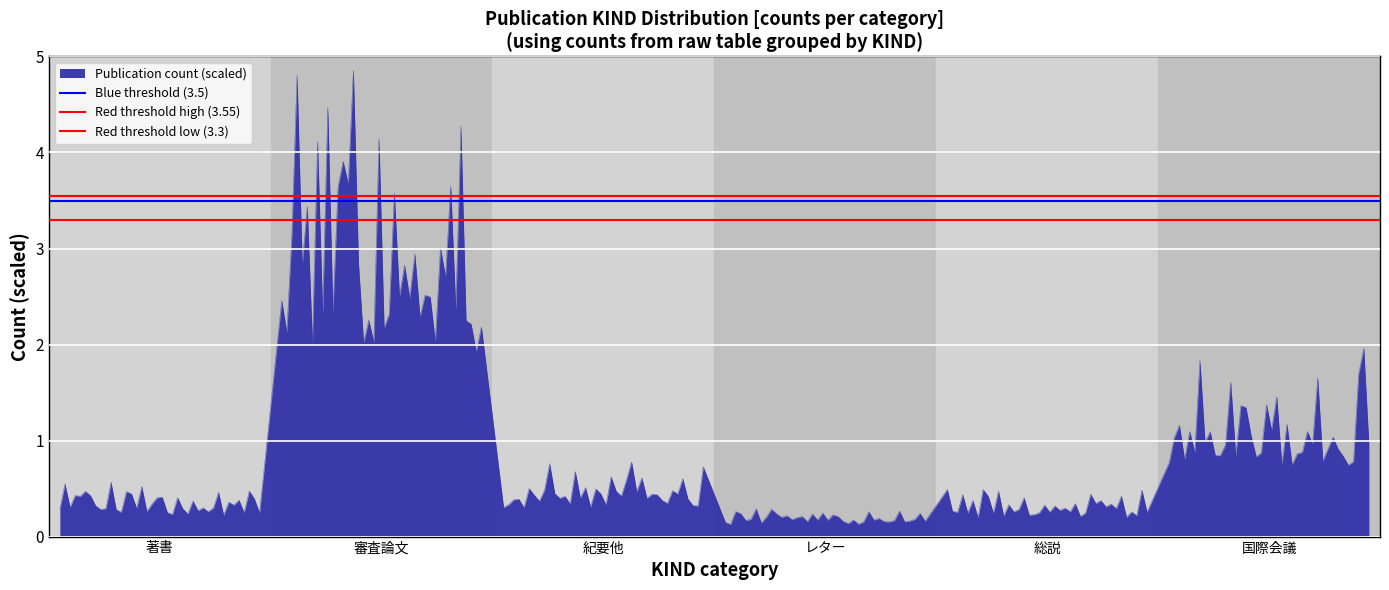

Rank the series at 審査論文 from lowest to highest value.

Red threshold low (3.3), Blue threshold (3.5), Red threshold high (3.55)